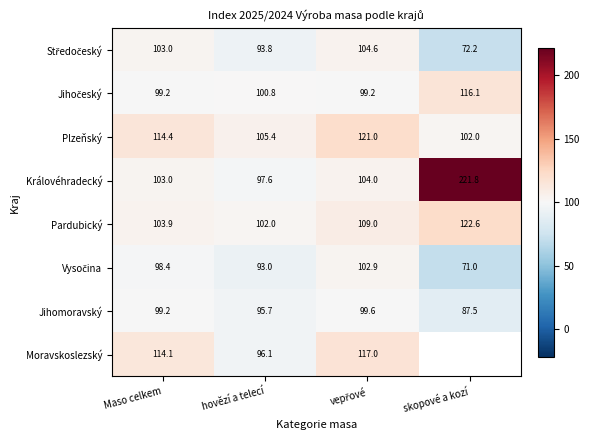

At how many categories does at least one series exceed 117?

2